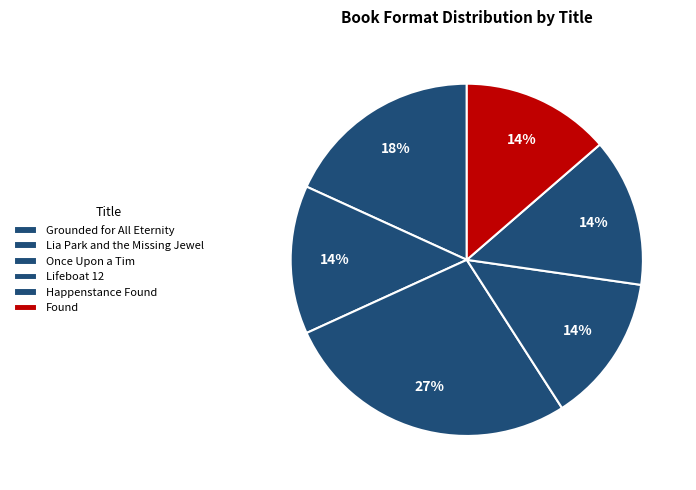

Count the number of slices in the pie.

6